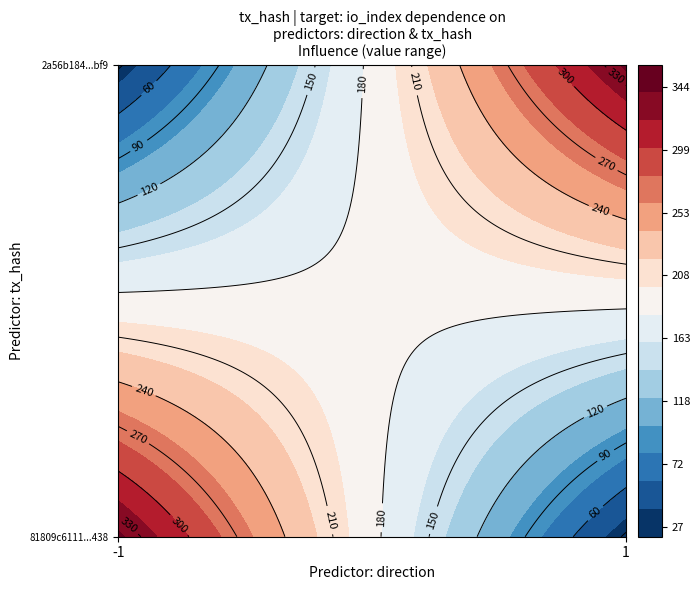

Is the value of 81809c6111d99924376f76259dfa03774a33438 at io_index greater than the value of 2a56b184fa38dab64a47b189b22dc0508588bf9 at io_index?

Yes